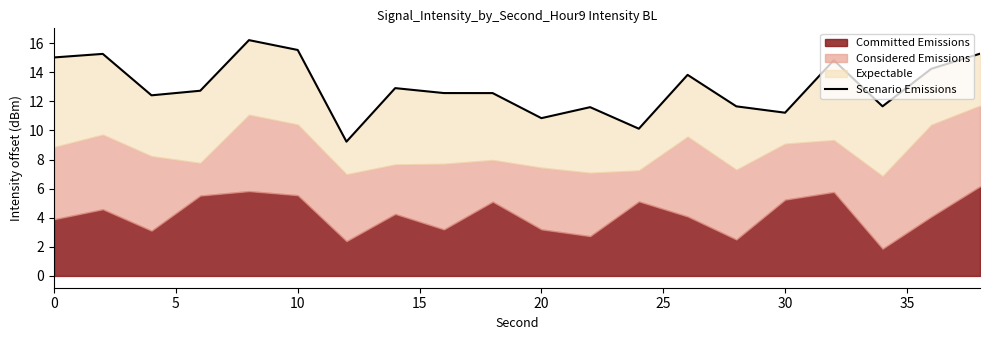

How many lines are shown in the chart?

1